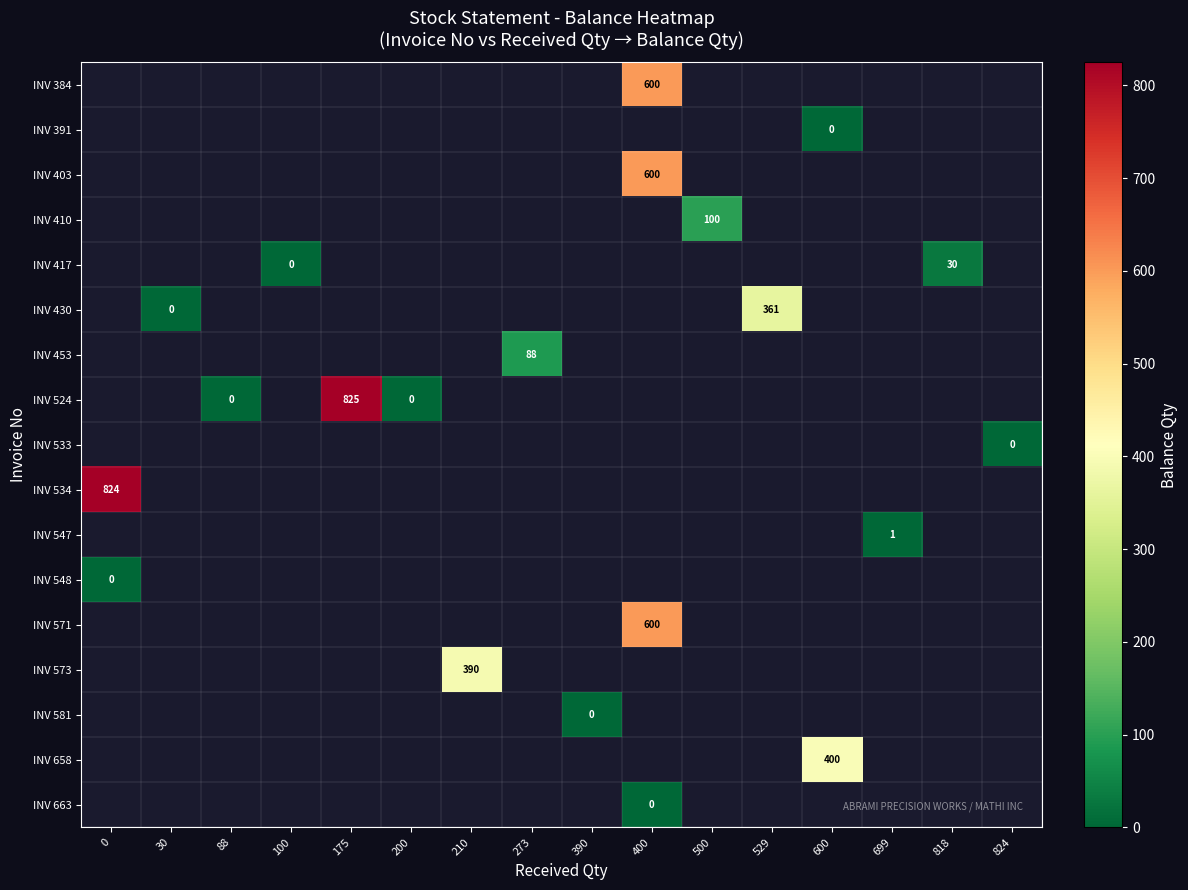

How many distinct data groups are displayed?

17